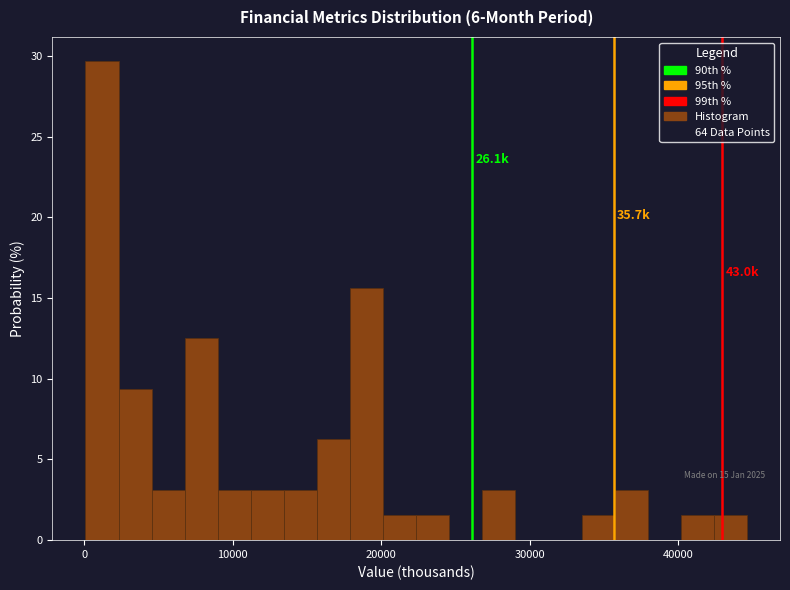

Around what value on the x-axis is the tallest bar? Give the approximate position of its centre, as read against the axis.

1000